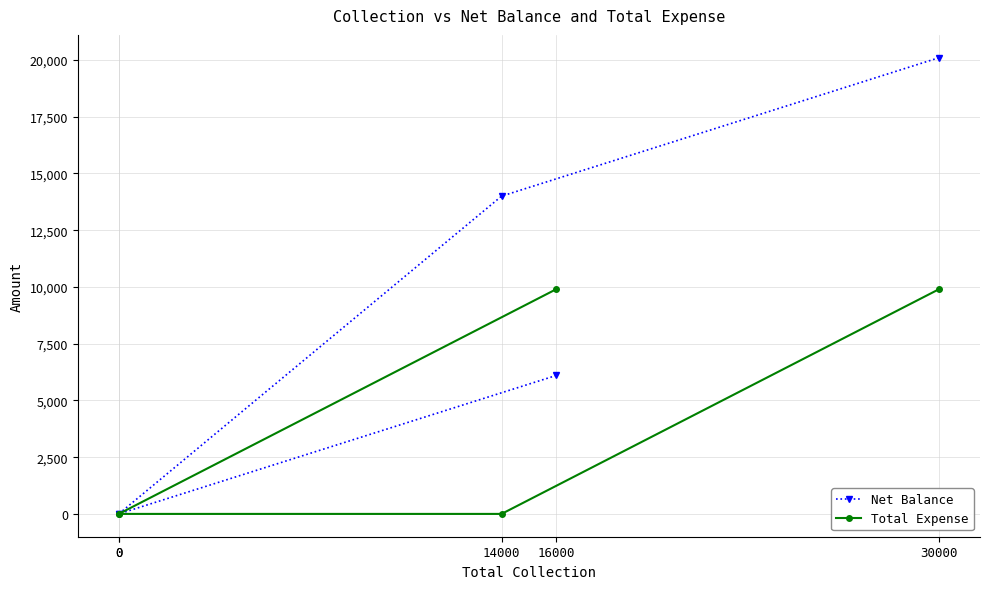

Where is Net Balance nearest to the value 10050?

16000